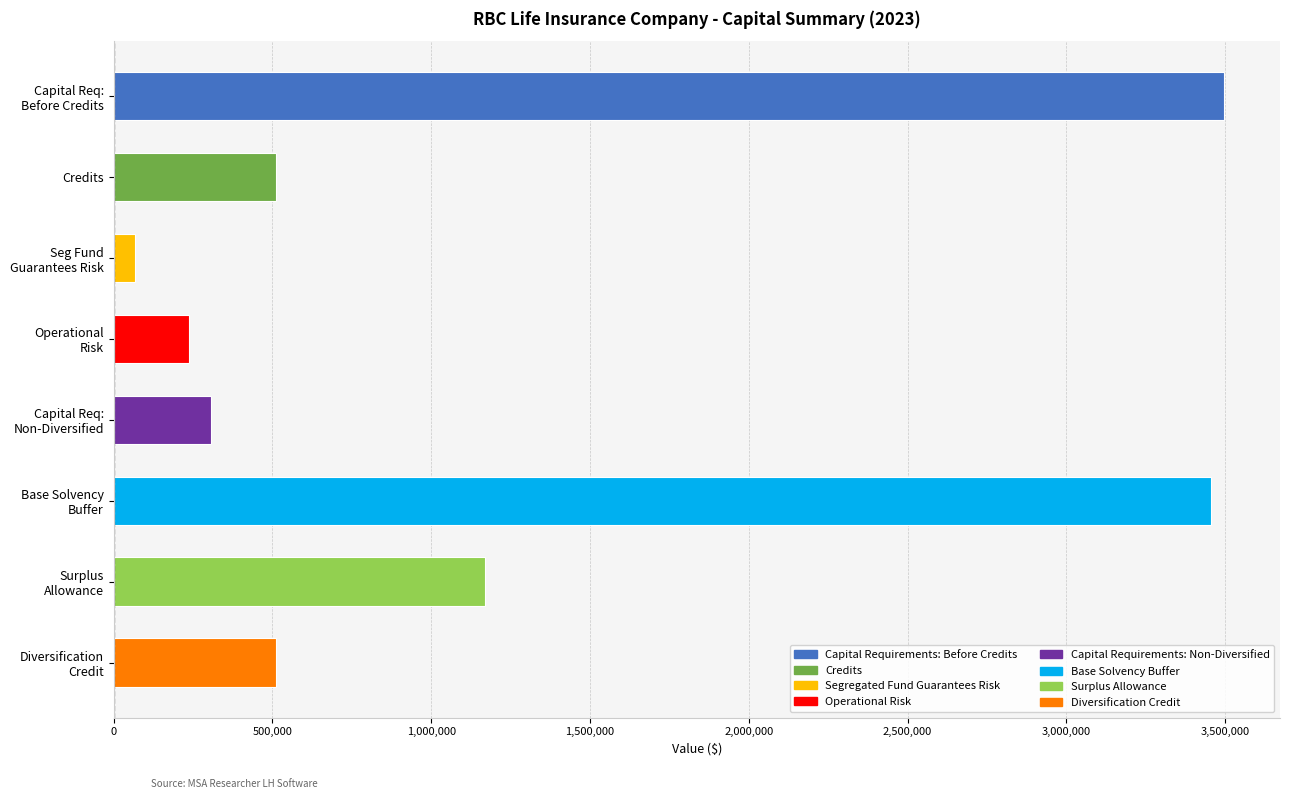

Where is the data nearest to the value 1782247?

Surplus Allowance